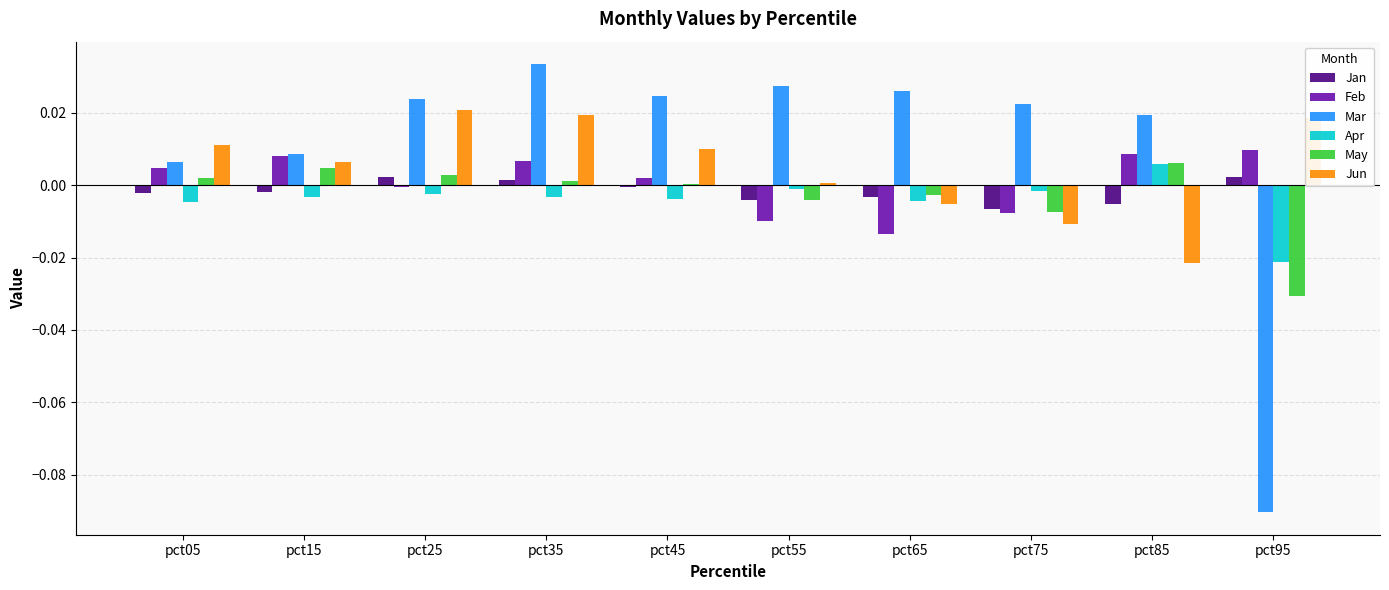

Which series has the largest range (max minus min)?

Mar